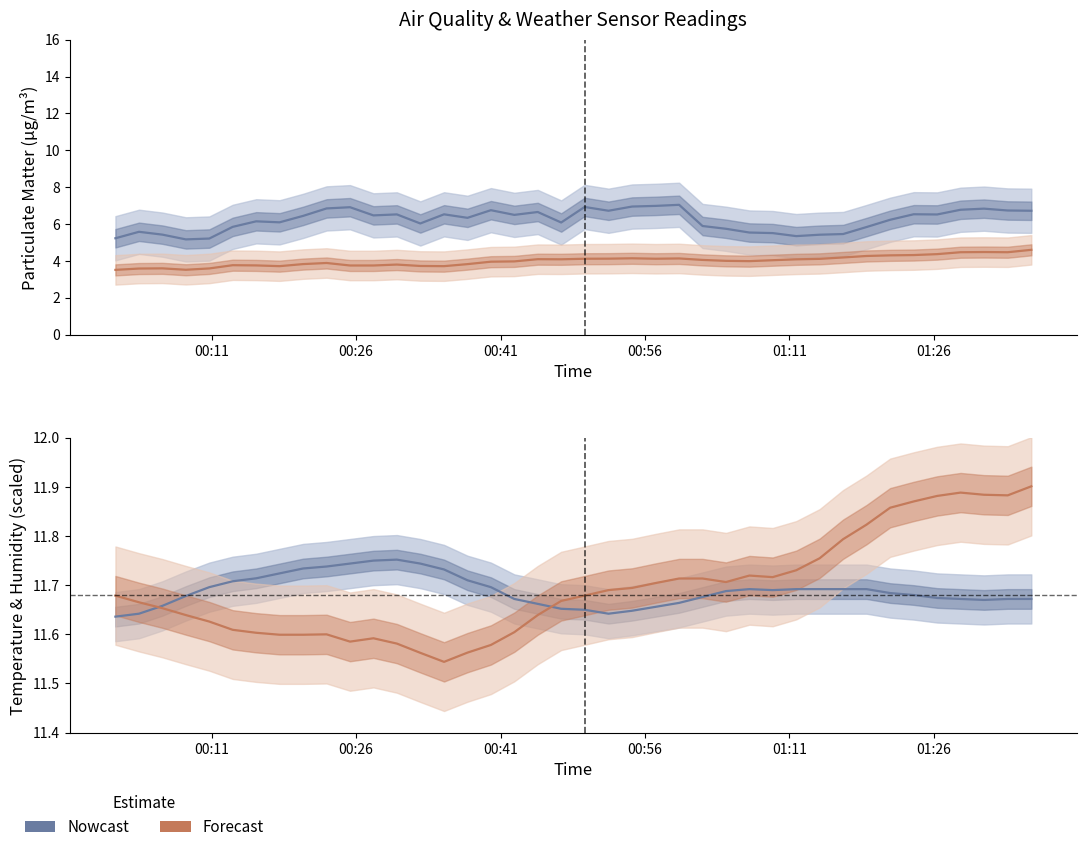

Count the number of categories in the chart.

40